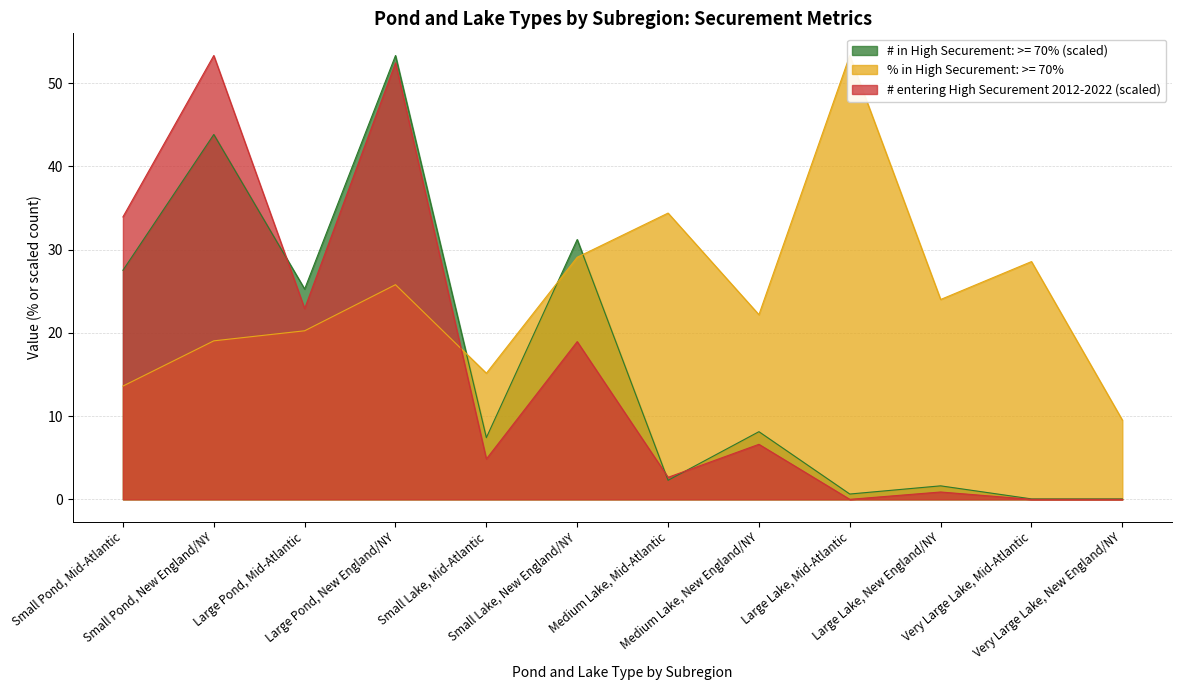

Which series changed the most between Large Pond, Mid-Atlantic and Very Large Lake, Mid-Atlantic?

# in High Securement: >= 70%